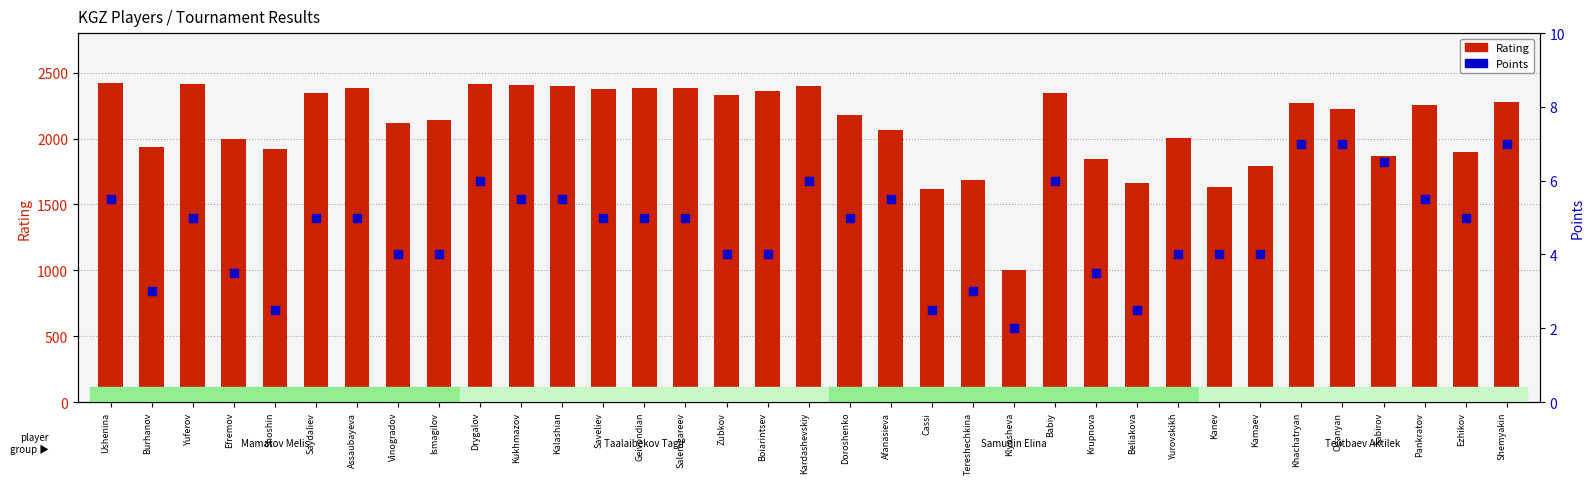

Which series reaches the minimum Y coordinate?

Points